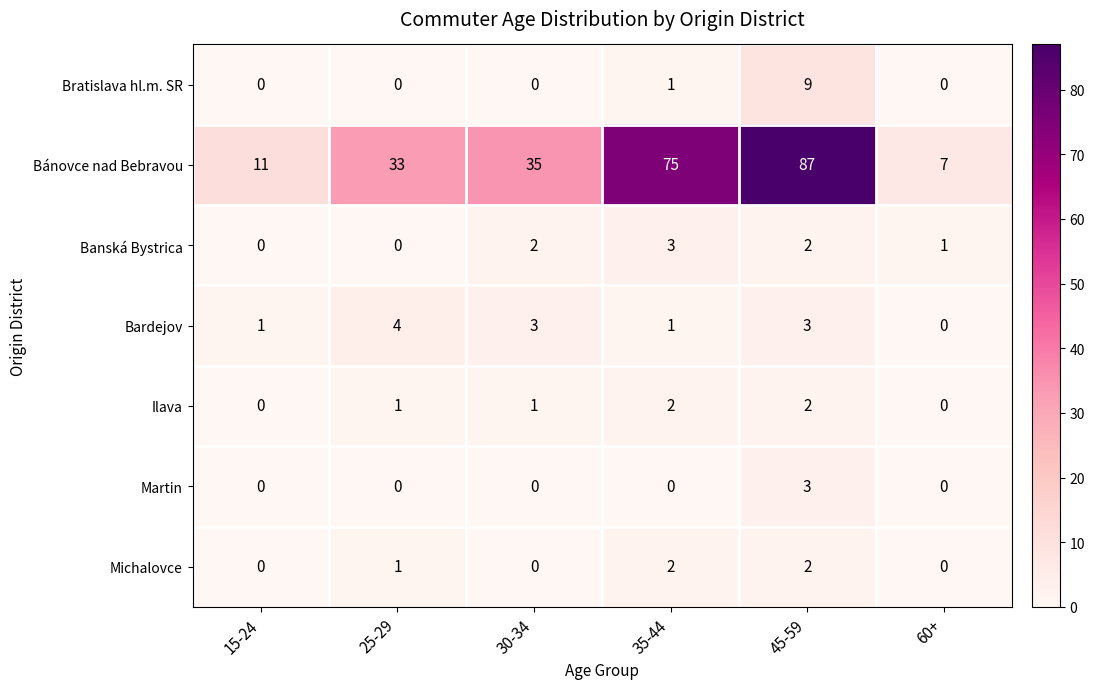

Count the number of categories in the chart.

6